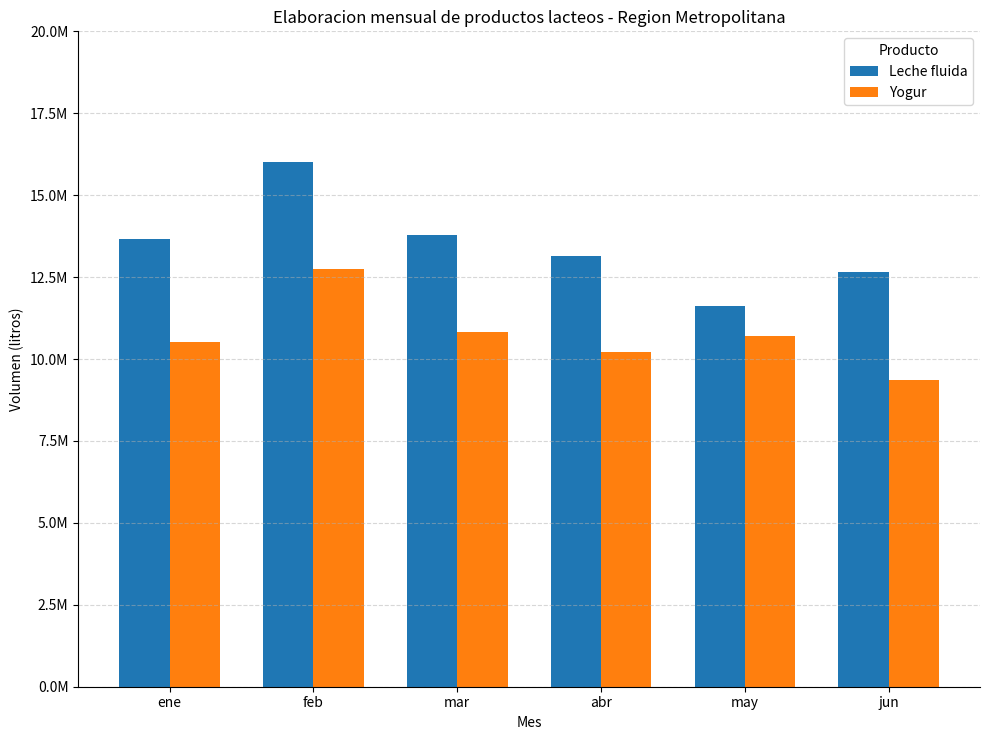

Which series has the largest range (max minus min)?

Leche fluida